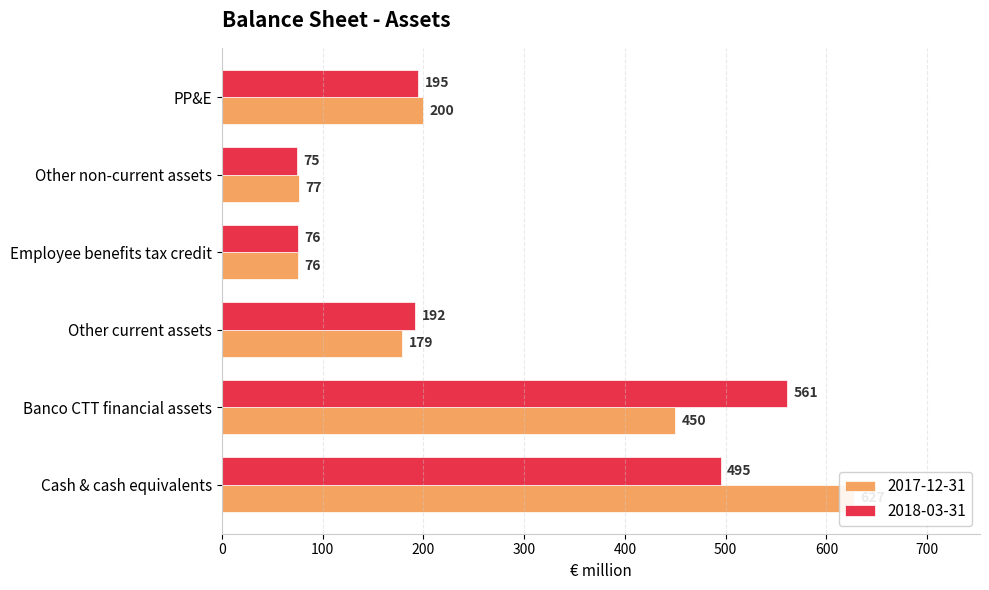

List the labels in order of 2018-03-31 value, largest first.

Banco CTT financial assets, Cash & cash equivalents, PP&E, Other current assets, Employee benefits tax credit, Other non-current assets